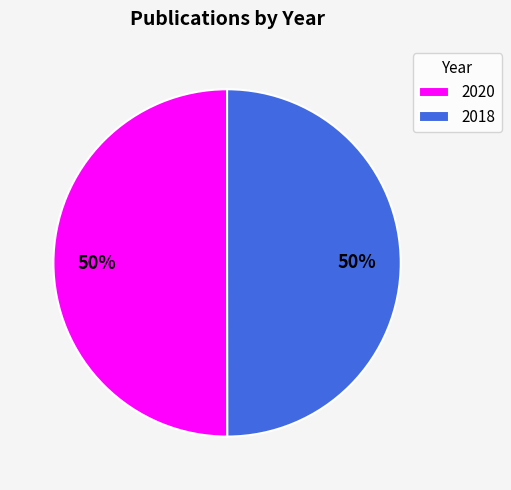

To the nearest percent, what portion does 2020 represent?

50%